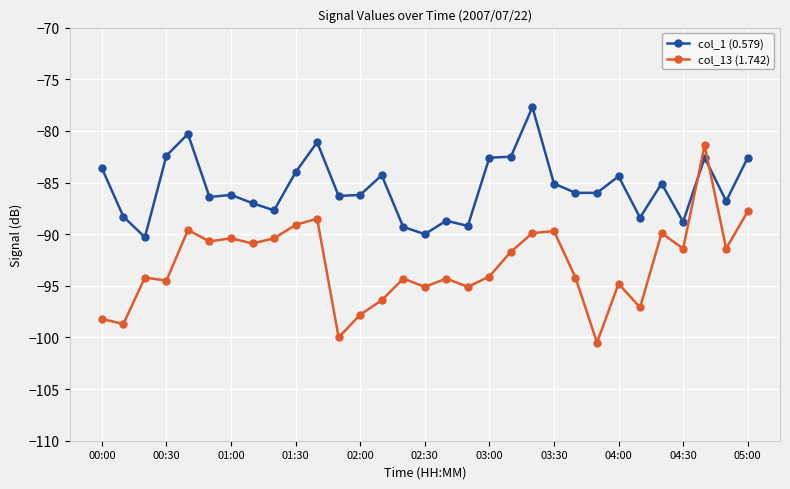

Which series has the largest range (max minus min)?

col_13 (1.742)